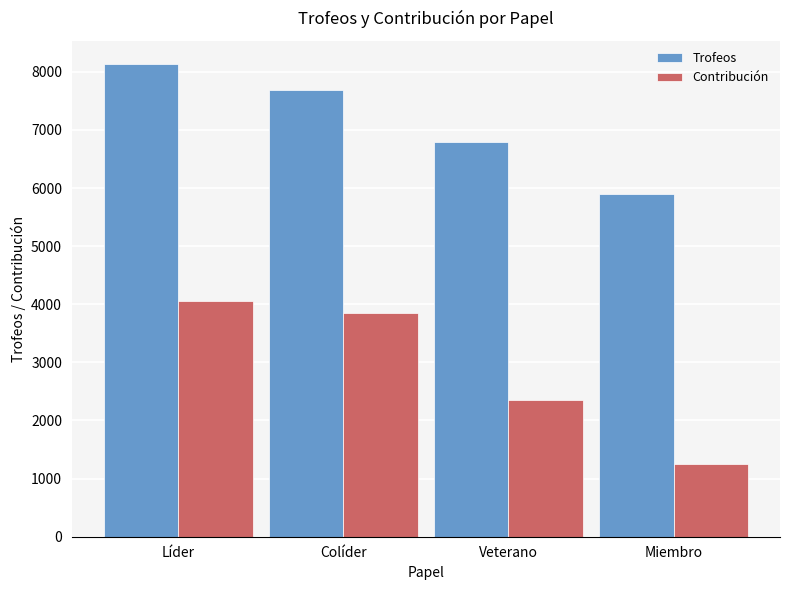

Is it true that Contribución equals 3411 at Veterano?

False